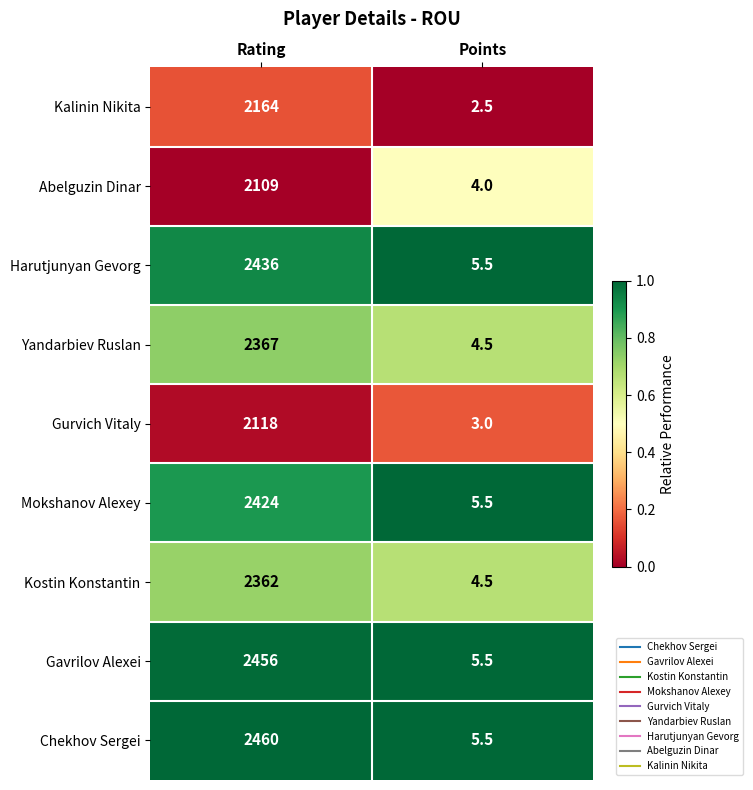

True or false: Gurvich Vitaly has a value of 3.0 at Points.

True